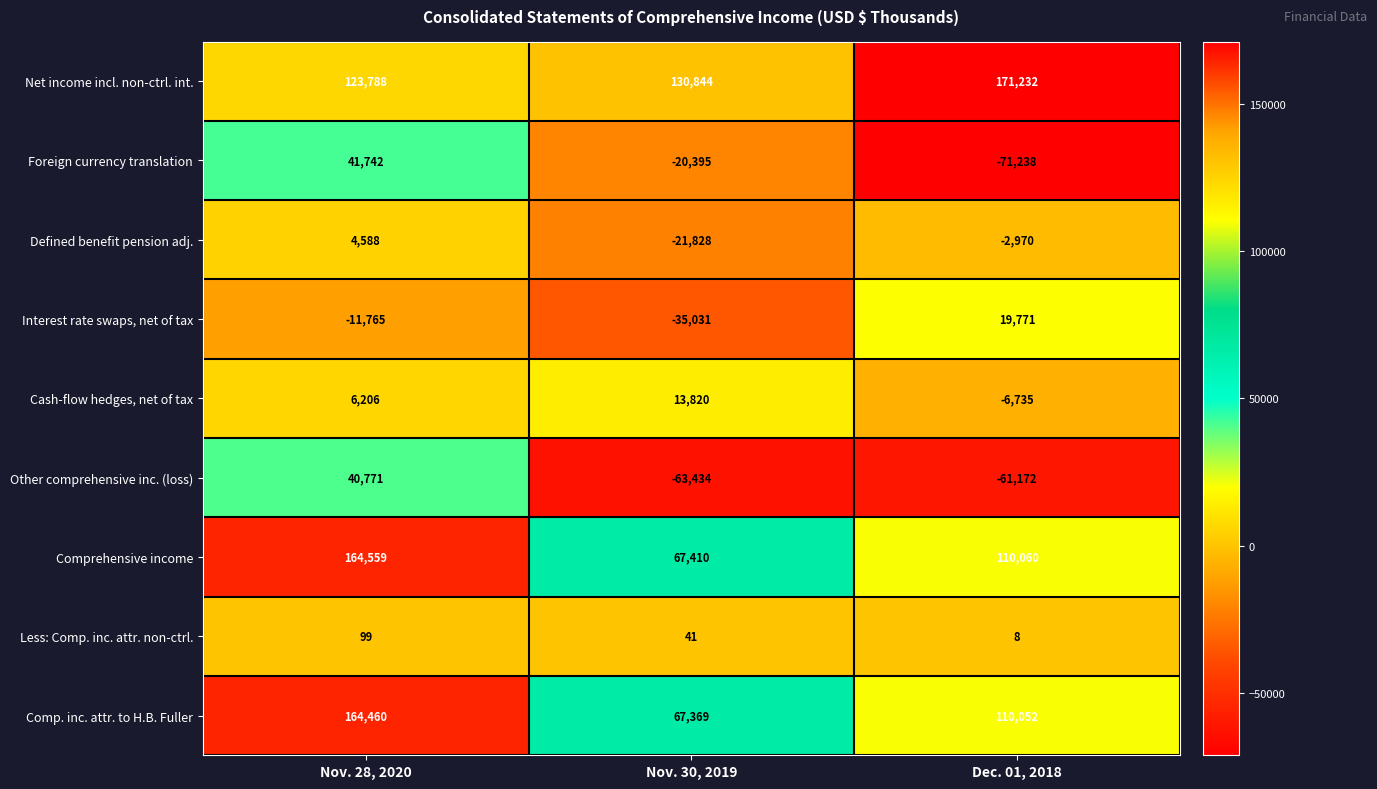

Which series has the largest total across all categories?

Net income incl. non-ctrl. int.